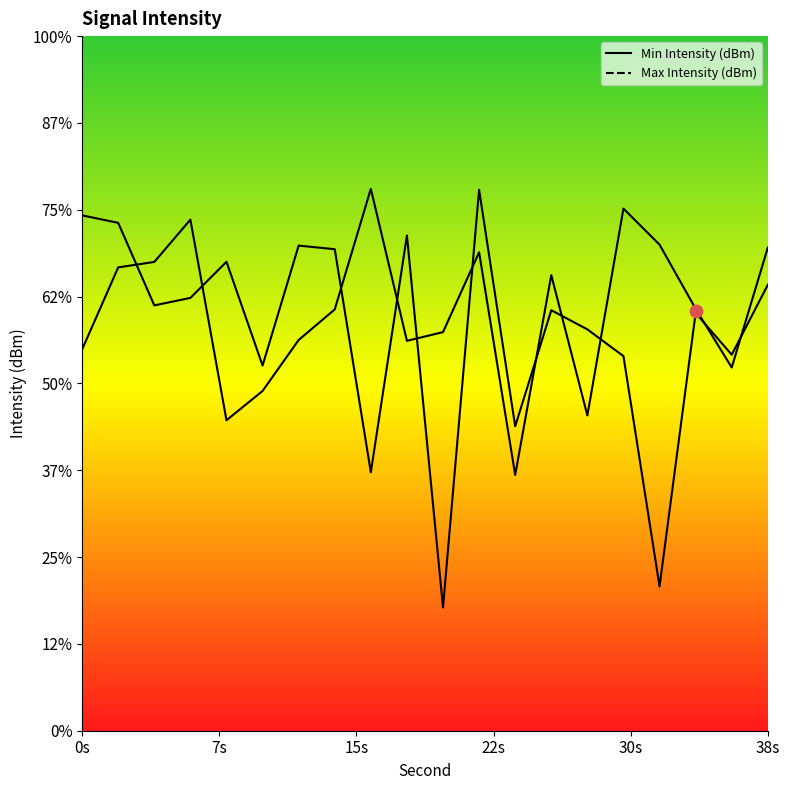

At how many categories does at least one series exceed -124?

2